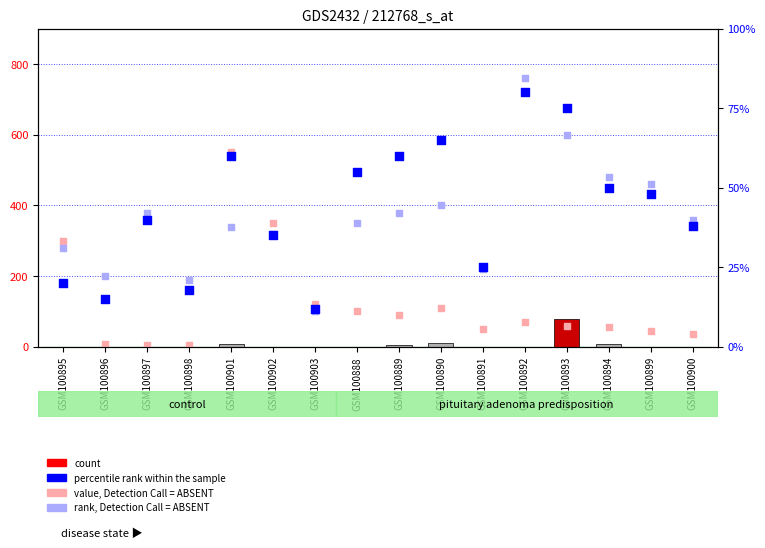

At which category is the sum across all series the highest?

GSM100901